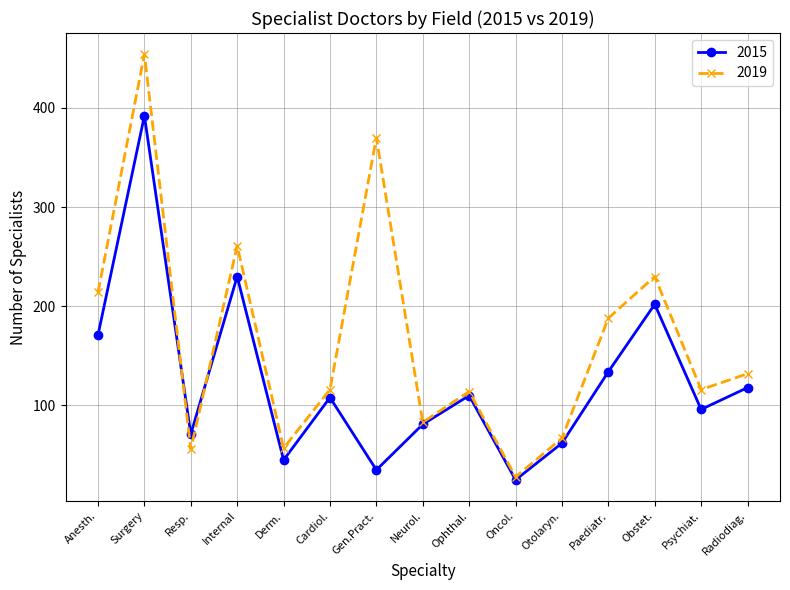

At which label is 2015 closest to 208?

Obstet.